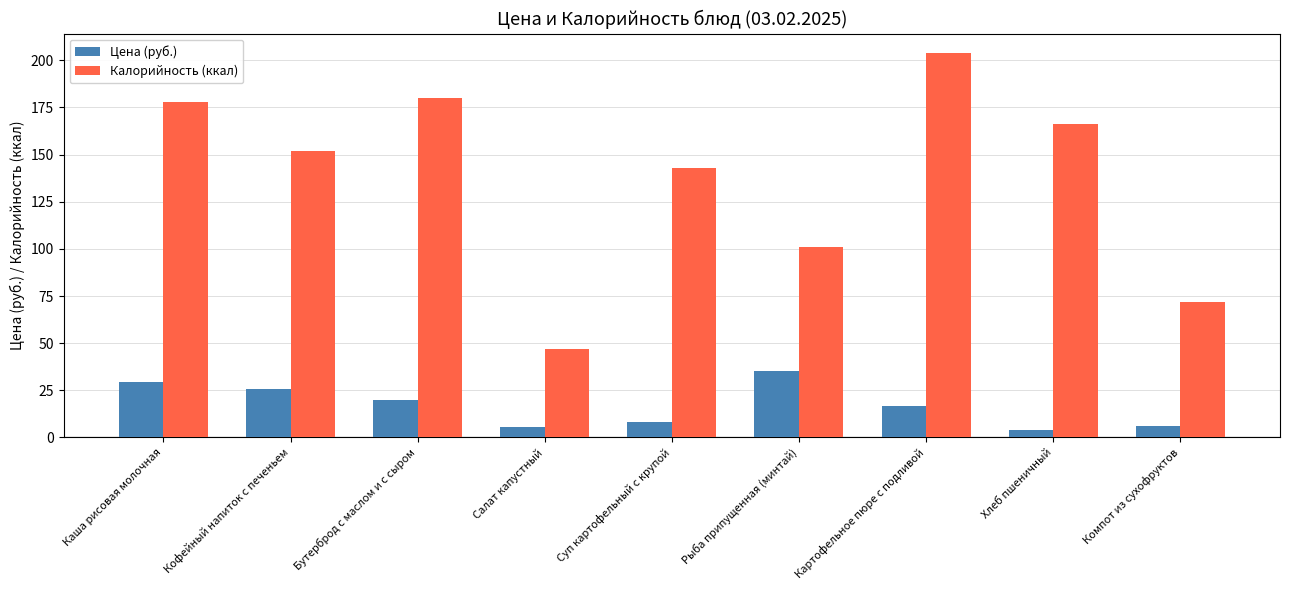

At which label is Калорийность (ккал) closest to 125?

Суп картофельный с крупой